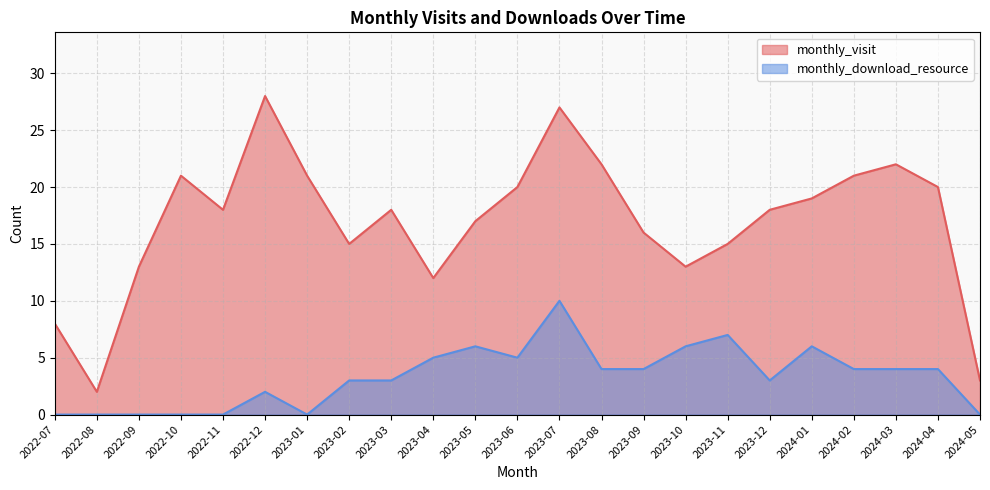

Reading left to right, list all the values displayed in this chart.

monthly_visit: 2022-07=8	2022-08=2	2022-09=13	2022-10=21	2022-11=18	2022-12=28	2023-01=21	2023-02=15	2023-03=18	2023-04=12	2023-05=17	2023-06=20	2023-07=27	2023-08=22	2023-09=16	2023-10=13	2023-11=15	2023-12=18	2024-01=19	2024-02=21	2024-03=22	2024-04=20	2024-05=3
monthly_download_resource: 2022-07=0	2022-08=0	2022-09=0	2022-10=0	2022-11=0	2022-12=2	2023-01=0	2023-02=3	2023-03=3	2023-04=5	2023-05=6	2023-06=5	2023-07=10	2023-08=4	2023-09=4	2023-10=6	2023-11=7	2023-12=3	2024-01=6	2024-02=4	2024-03=4	2024-04=4	2024-05=0